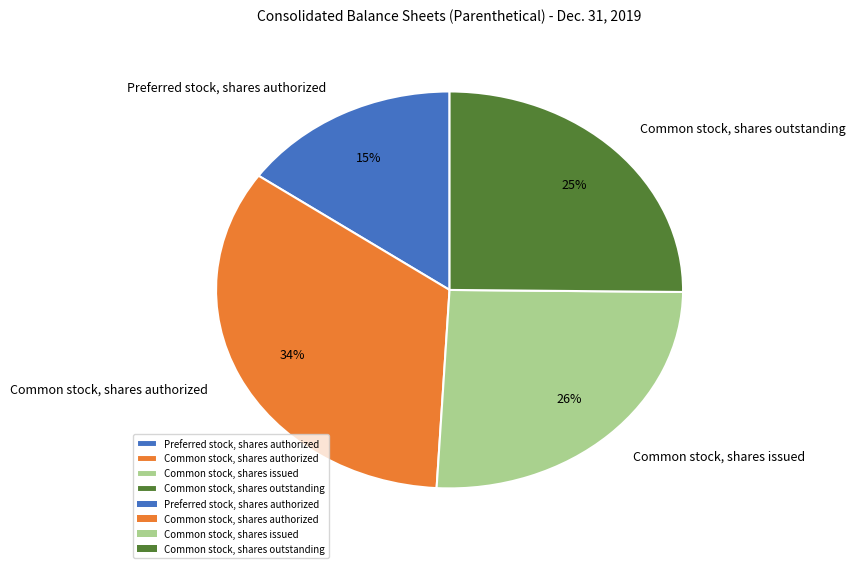

What is the smallest slice in the pie chart?

Preferred stock, shares authorized